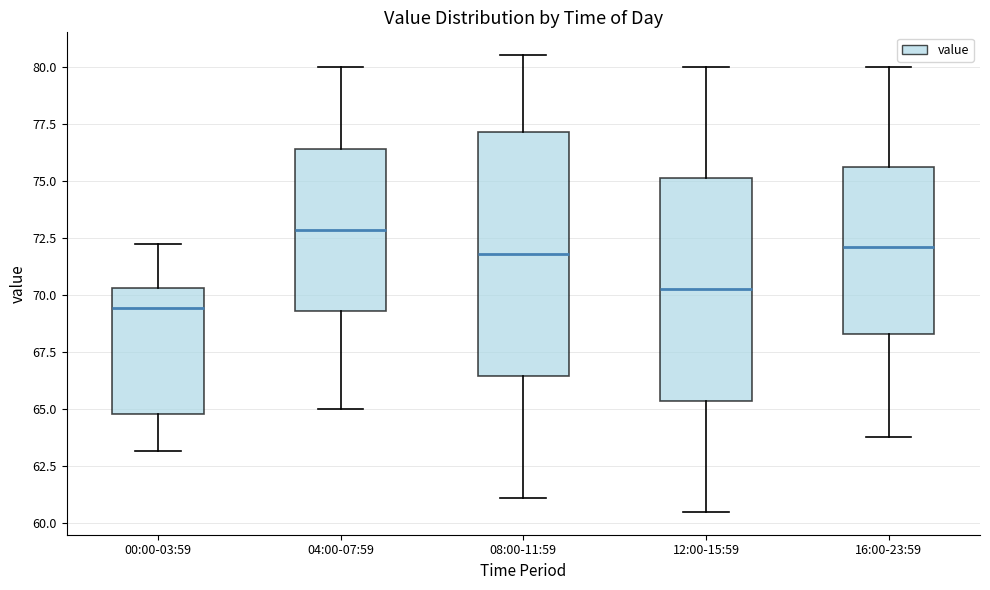

Where is the upper edge of the box for 16:00-23:59 on the y-axis? The values are not printed on the chart, so give them approximately, as read against the axis.

75.5